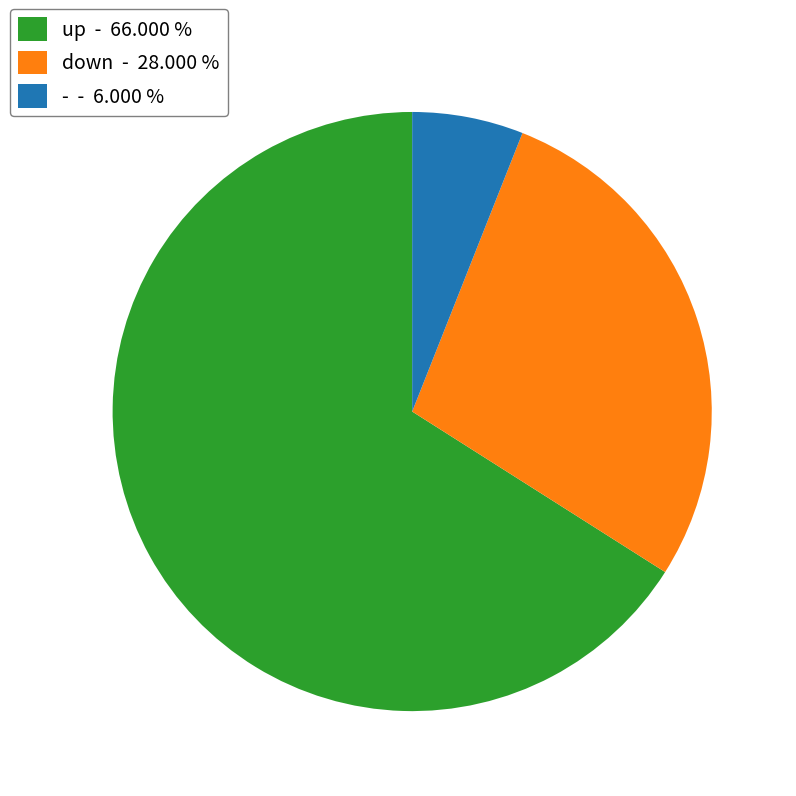

Combined, do up and - account for over 50%?

Yes